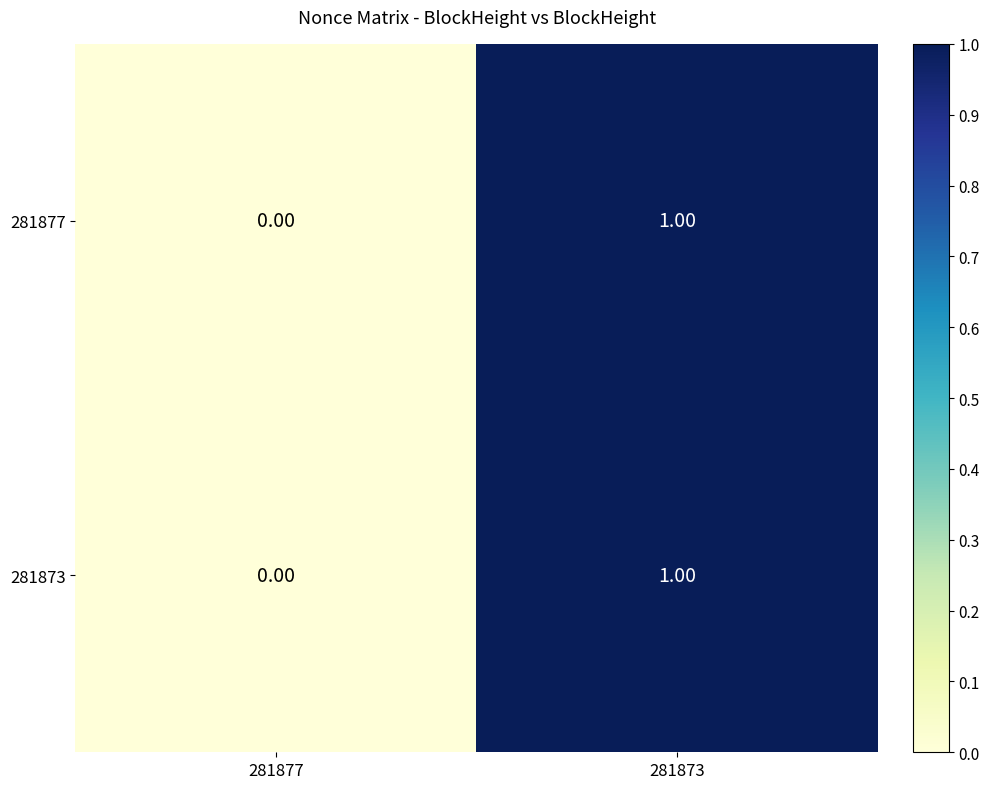

List the labels in order of 281877 value, smallest first.

281877, 281873